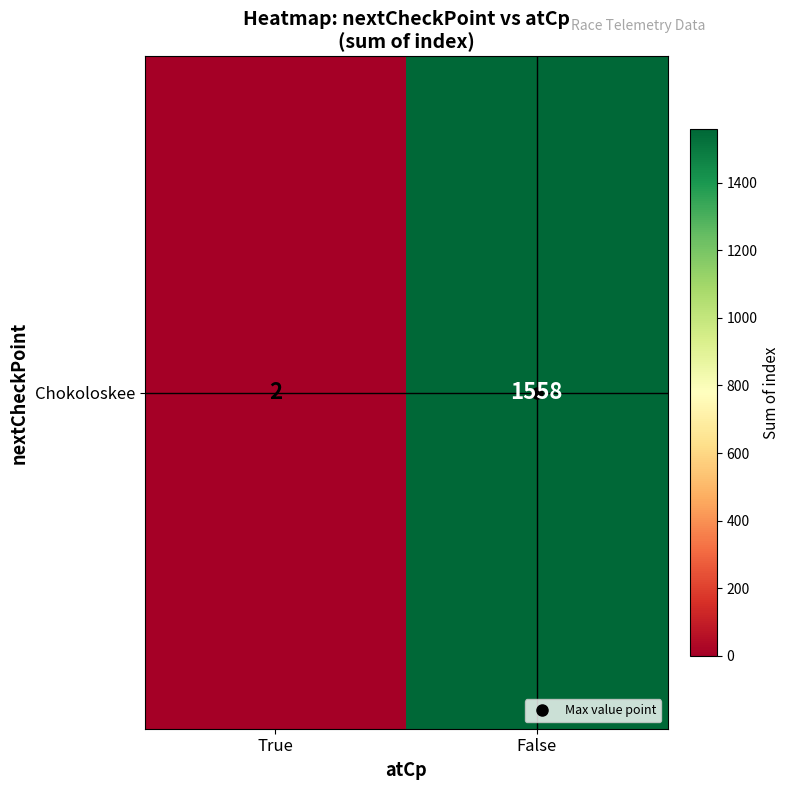

What is the change in value from True to False?

+1556